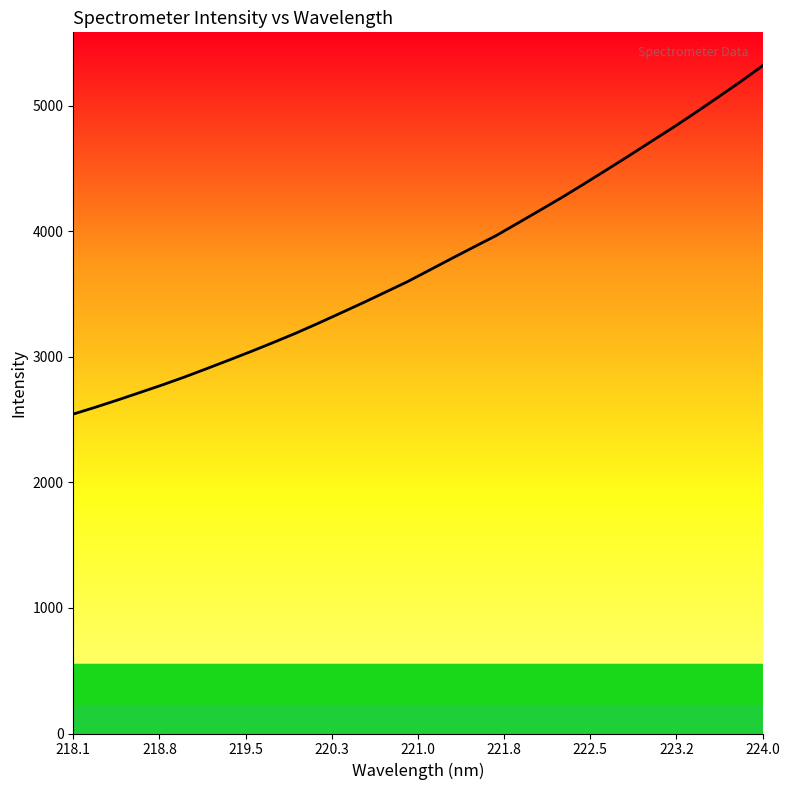

What is the minimum value shown in the chart?

2543.6